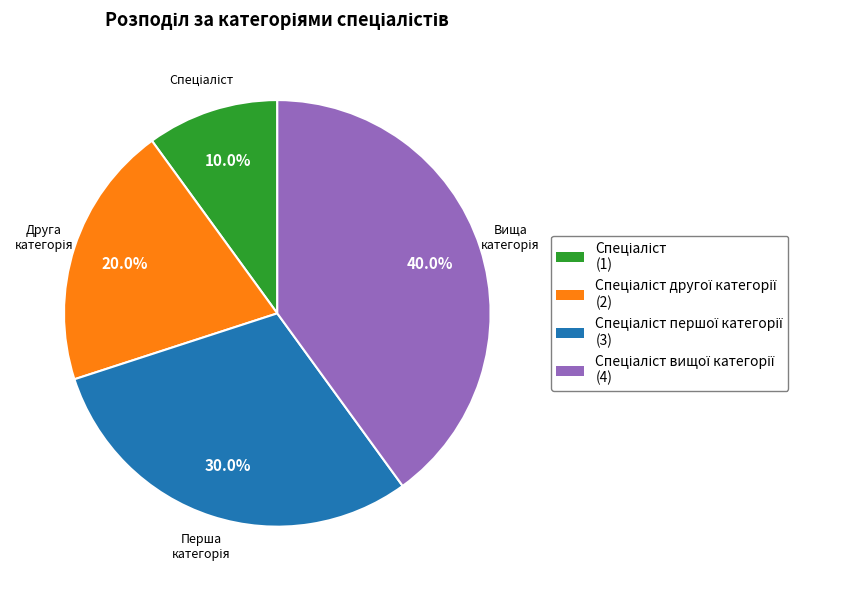

Does any single category account for the majority?

No